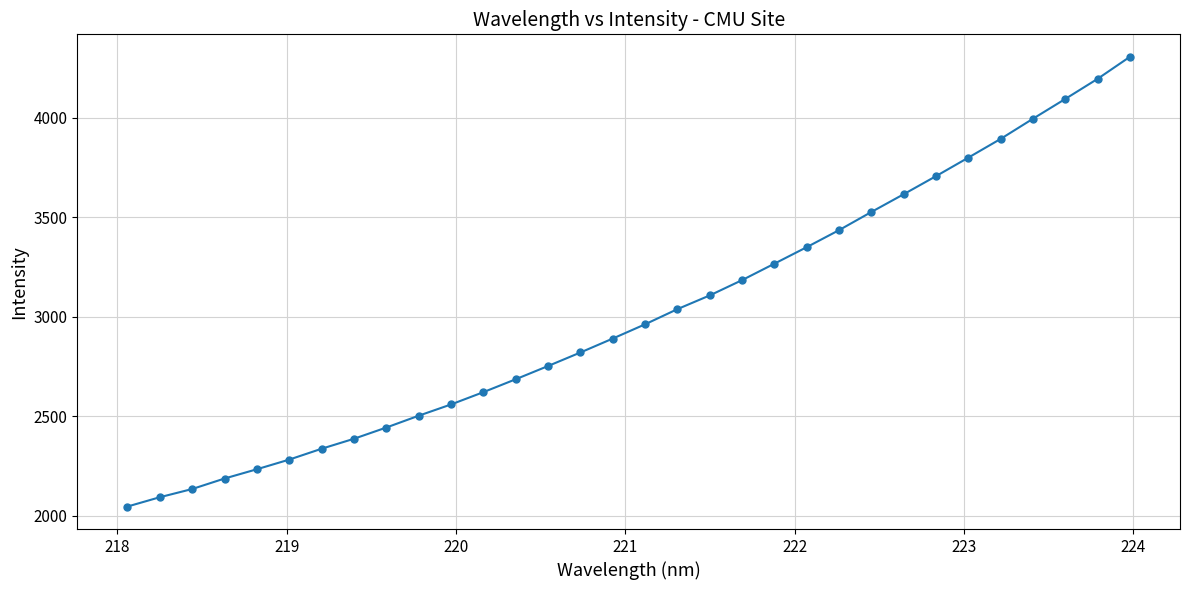

What is the greatest value displayed?

4305.5